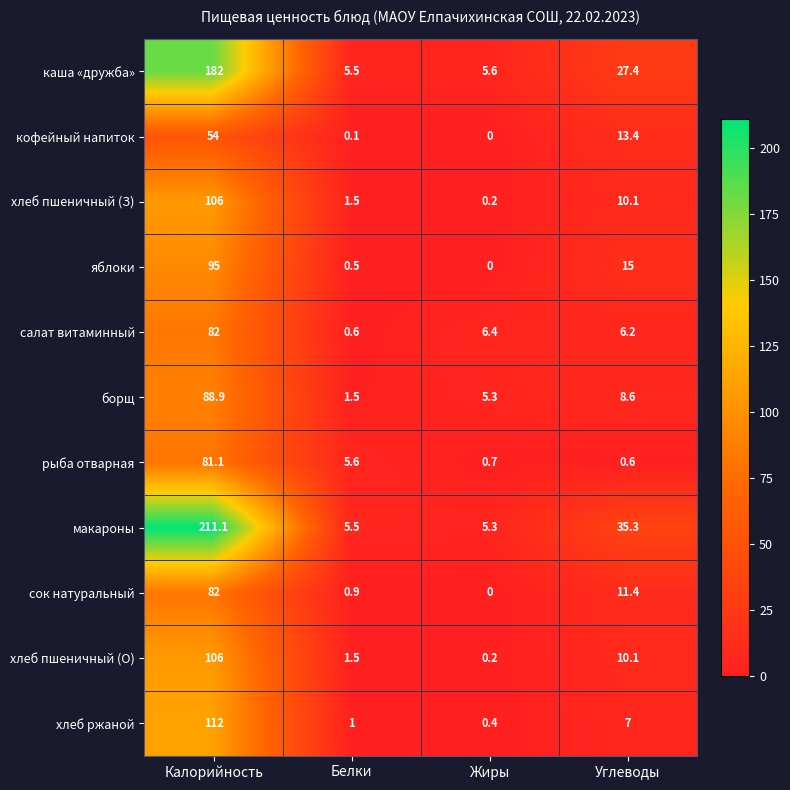

Rank the categories by хлеб пшеничный (З) value from lowest to highest.

Жиры, Белки, Углеводы, Калорийность